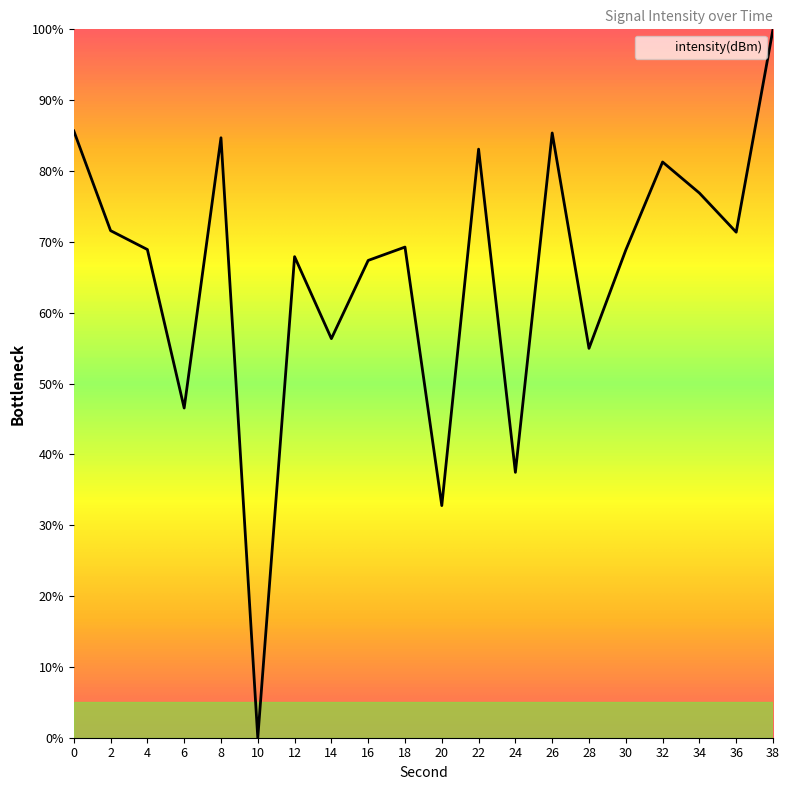

Which category has the highest value across all series?

38